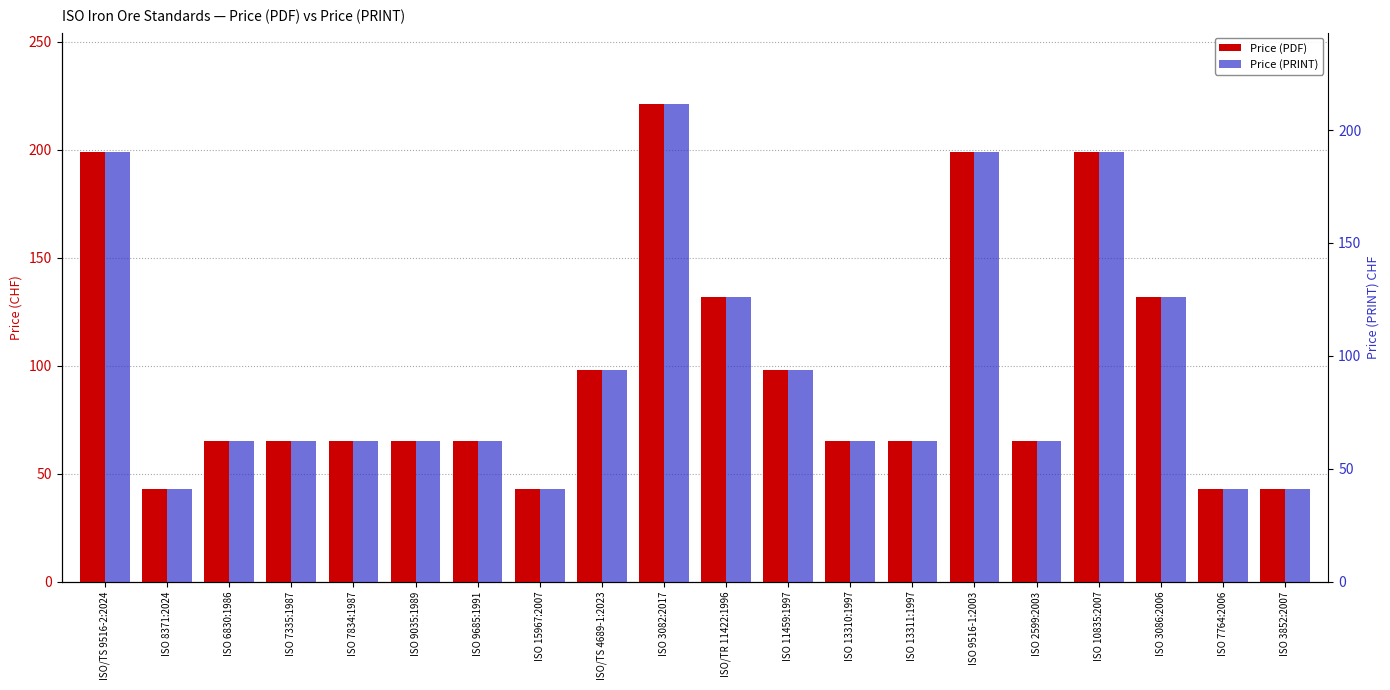

How many data points in Price (PDF) are less than 65?

4